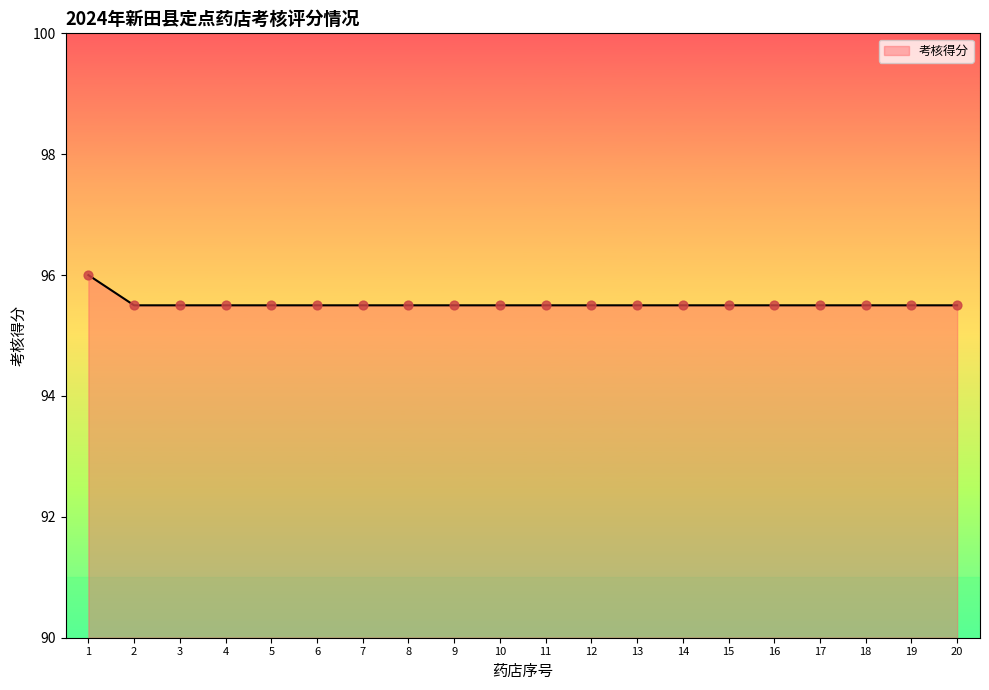

Approximately how many times larger is the value at 18 compared to 19?

1.0